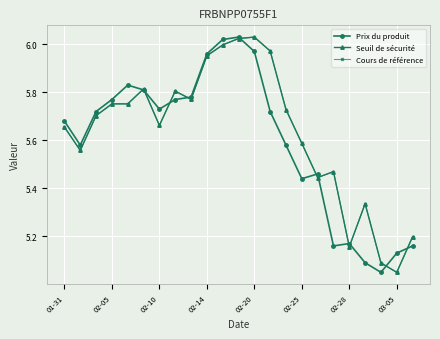

Count the number of categories in the chart.

23